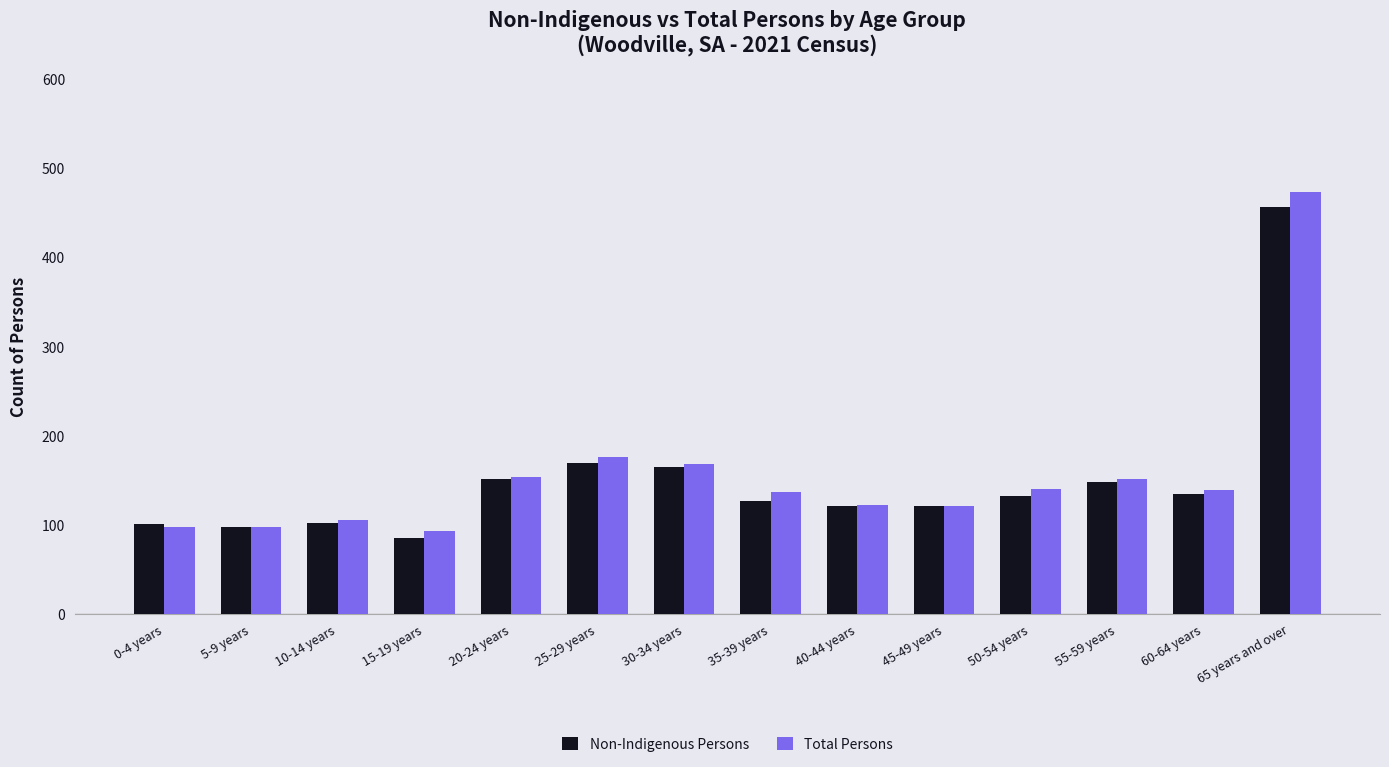

What is the label of the 4th bar from the left?

15-19 years